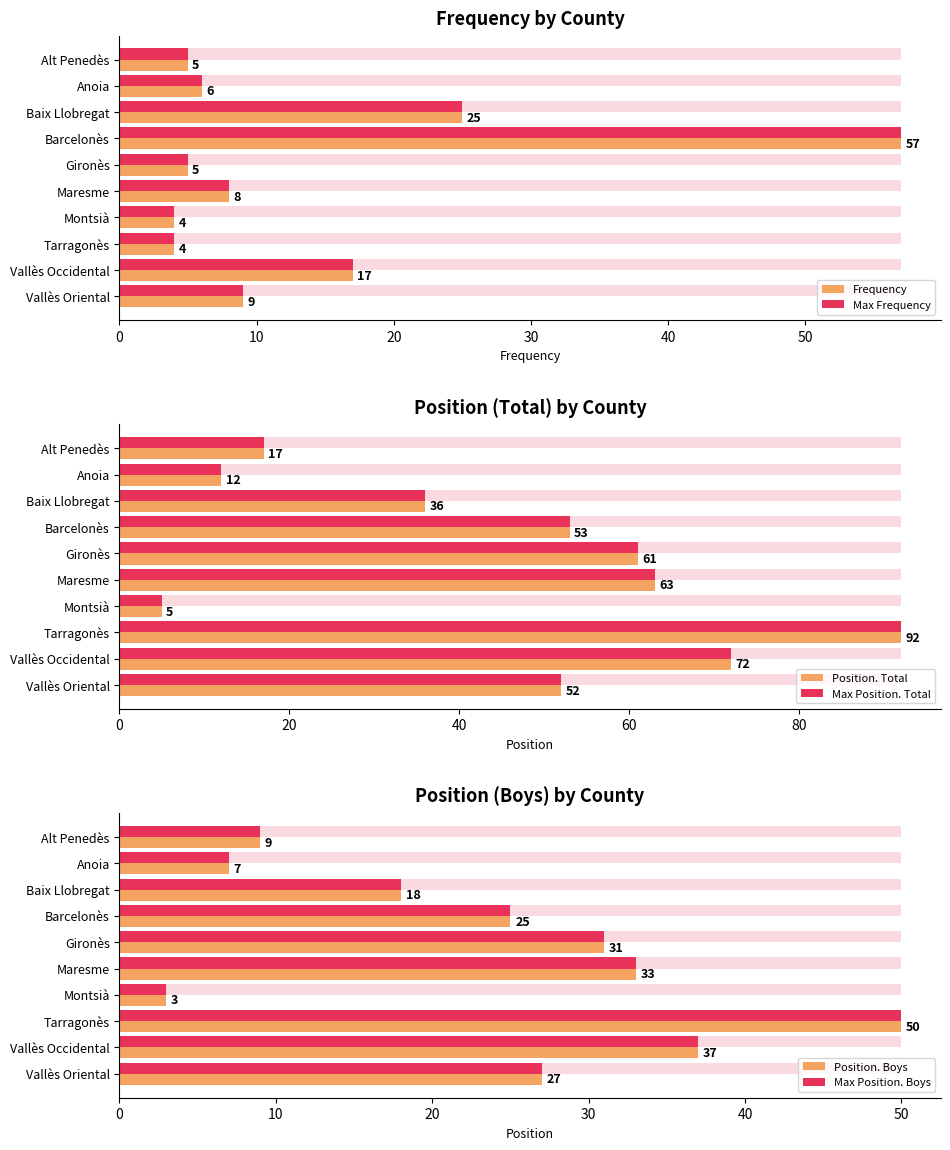

What is the value of the Frequency bar at the 7th from the left?

4